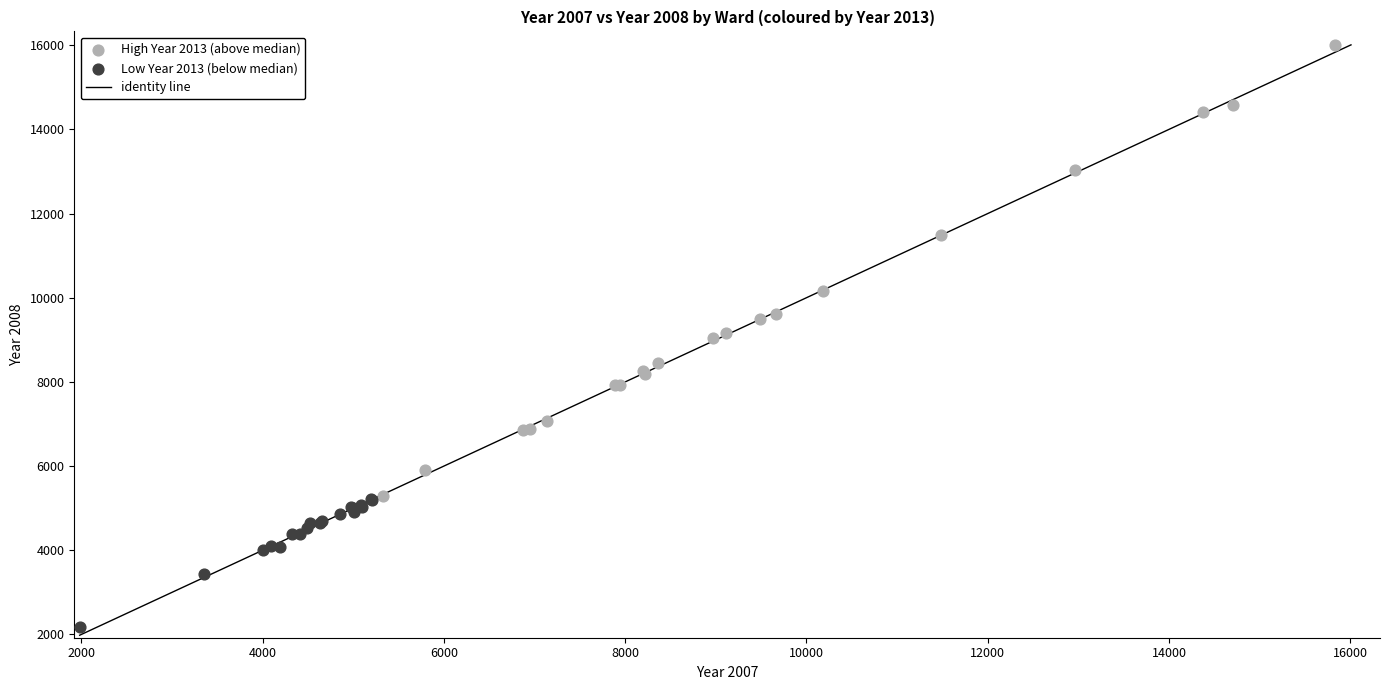

Which series reaches the maximum Y coordinate?

High Year 2013 (above median)